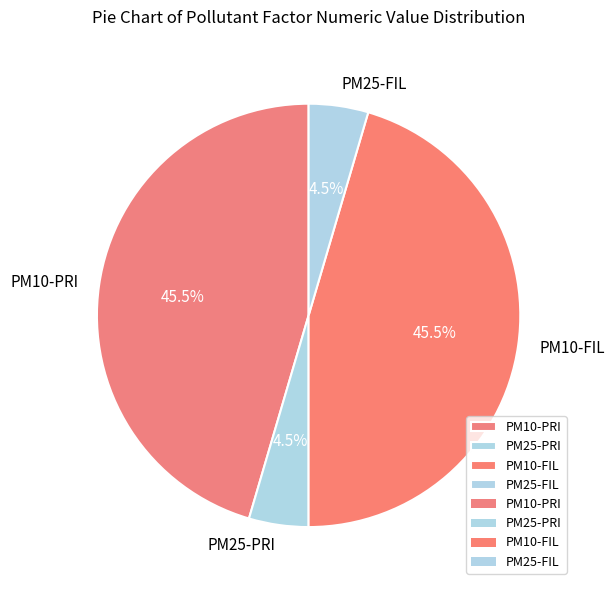

True or false: PM10-FIL accounts for 51% of the total.

False